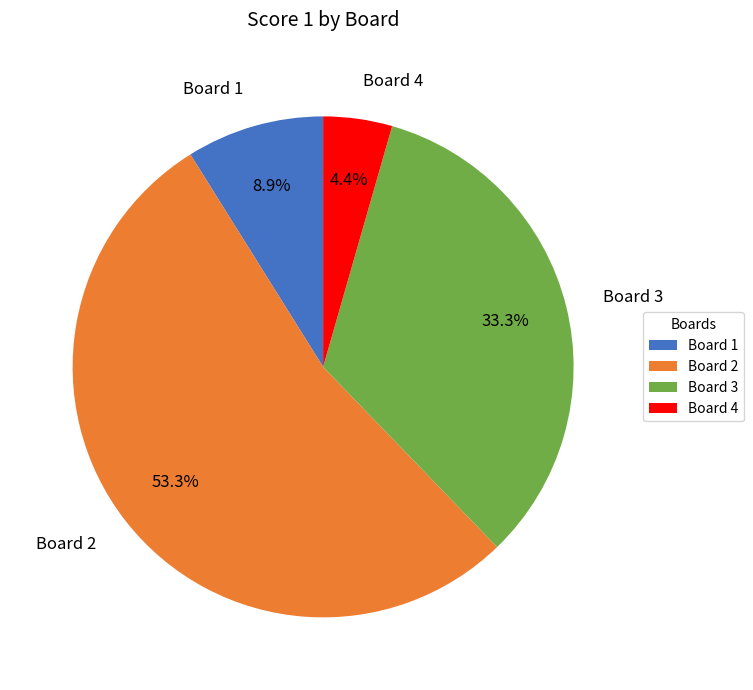

Is it true that Board 1 is 9% of the pie?

True